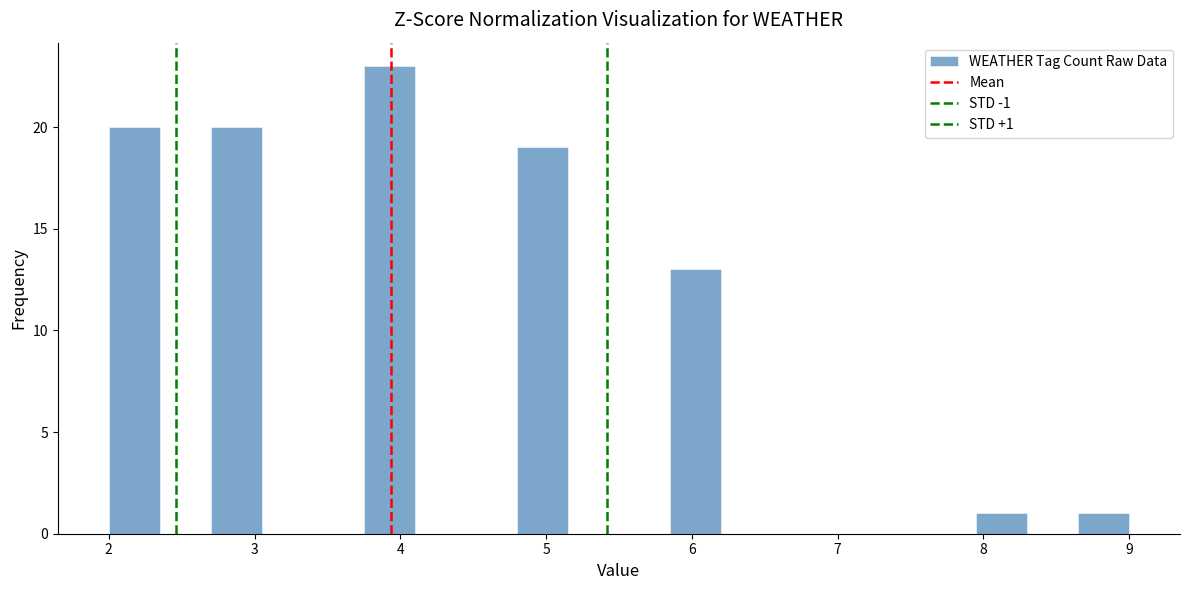

Around what value on the x-axis is the tallest bar? Give the approximate position of its centre, as read against the axis.

3.9